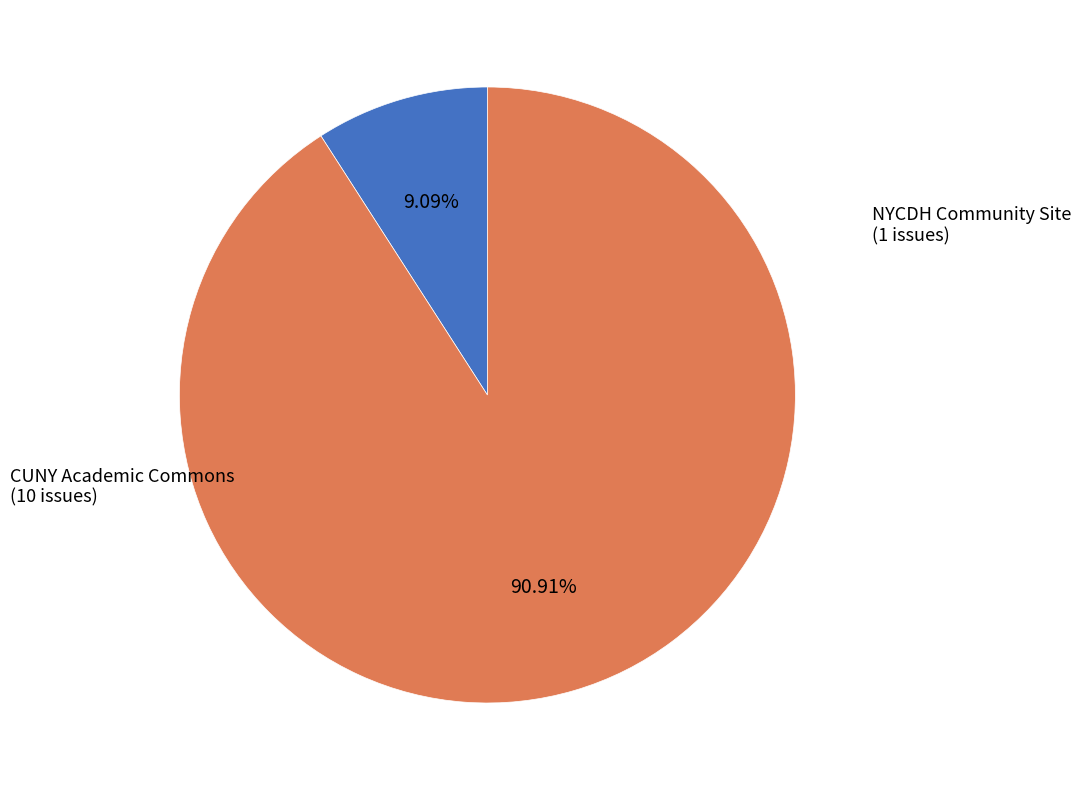

What is the largest slice in the pie chart?

CUNY Academic Commons